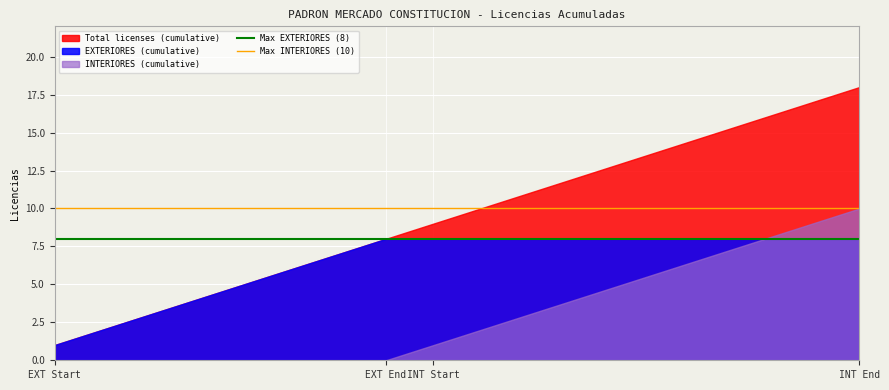

True or false: Max EXTERIORES (8) has more than 2 interior local peaks.

False